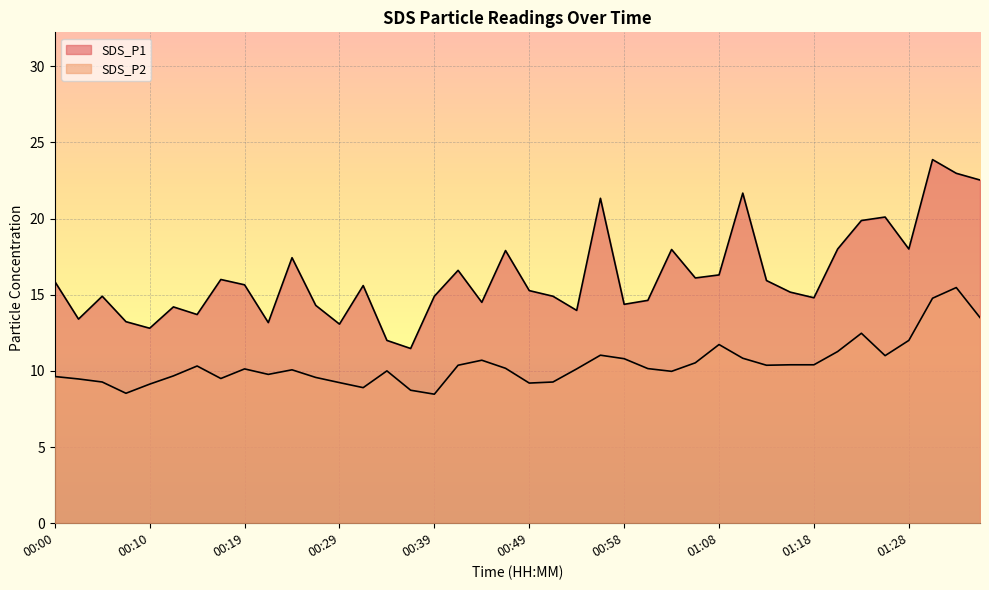

True or false: SDS_P1 and SDS_P2 intersect in this chart.

False